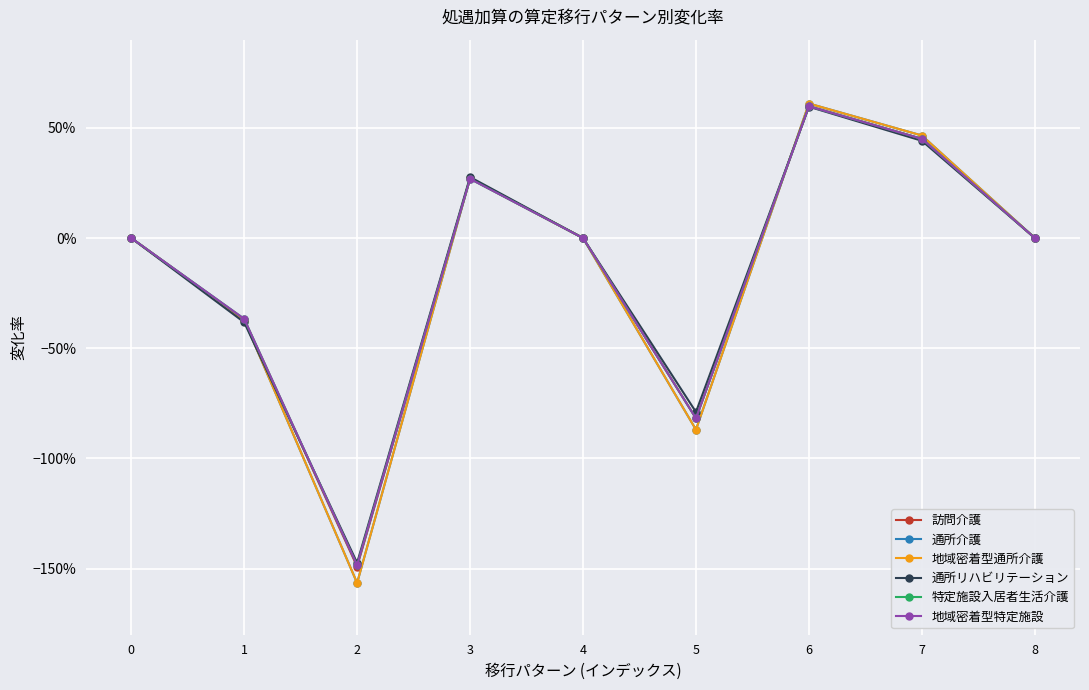

What is the sum of all 通所リハビリテーション values?

-1.3